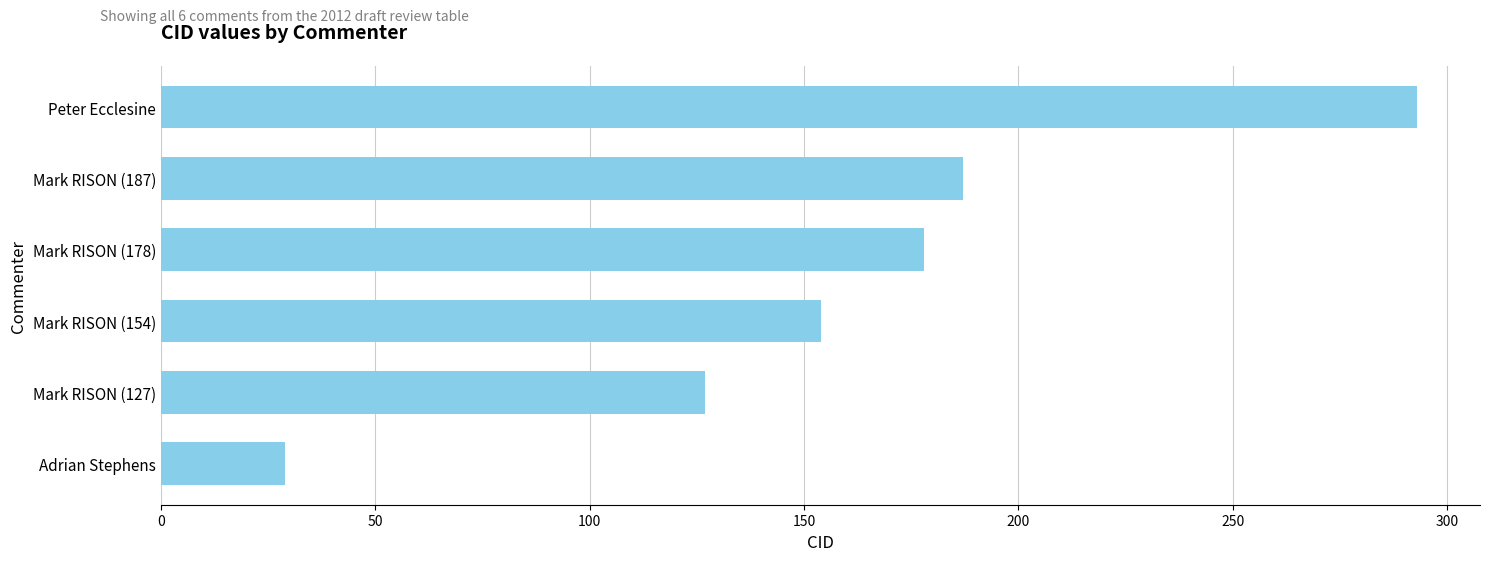

Rank the categories by value from lowest to highest.

Adrian Stephens, Mark RISON (127), Mark RISON (154), Mark RISON (178), Mark RISON (187), Peter Ecclesine